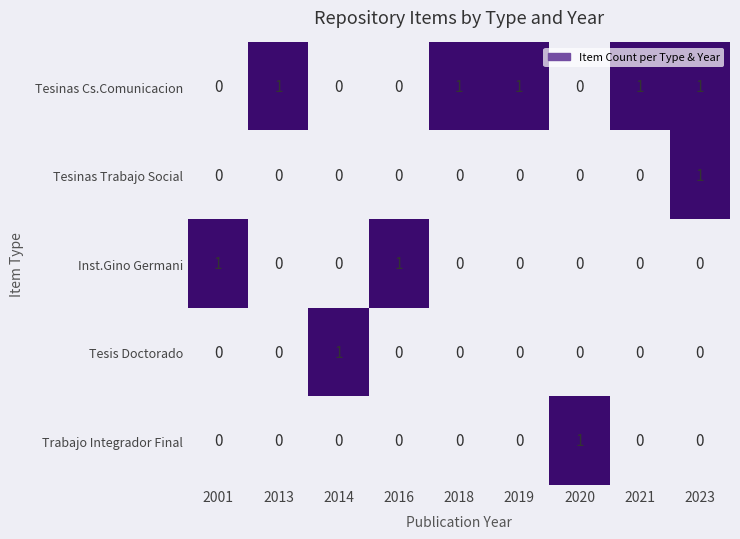

The value of Trabajo Integrador Final at 2019 is 0. True or false?

True